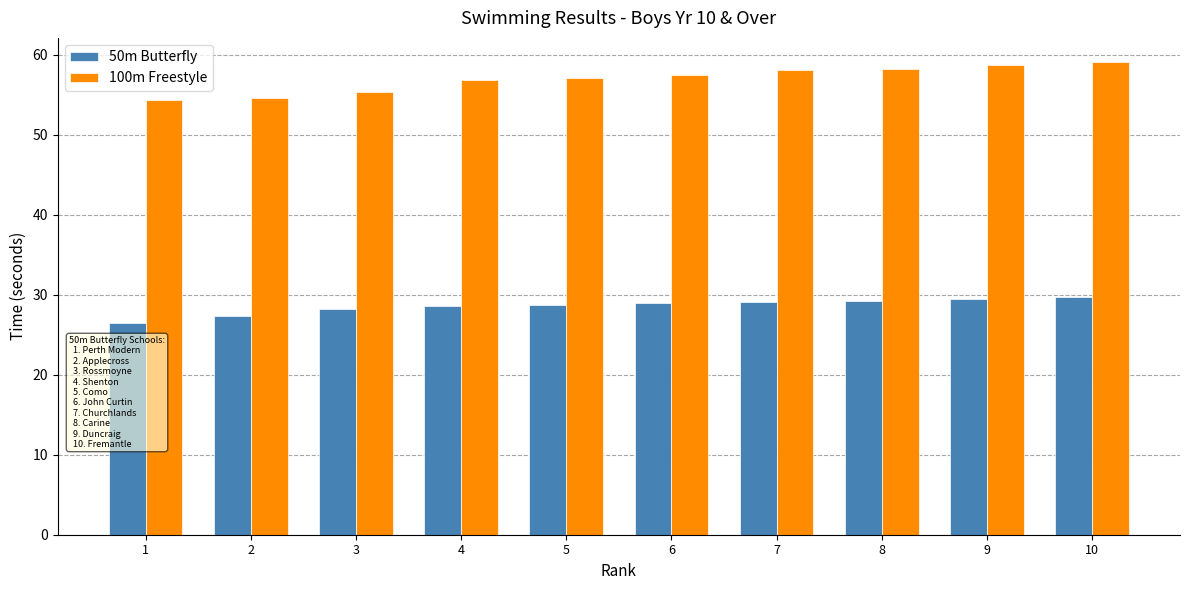

What is the total value across all series at 8?

87.4